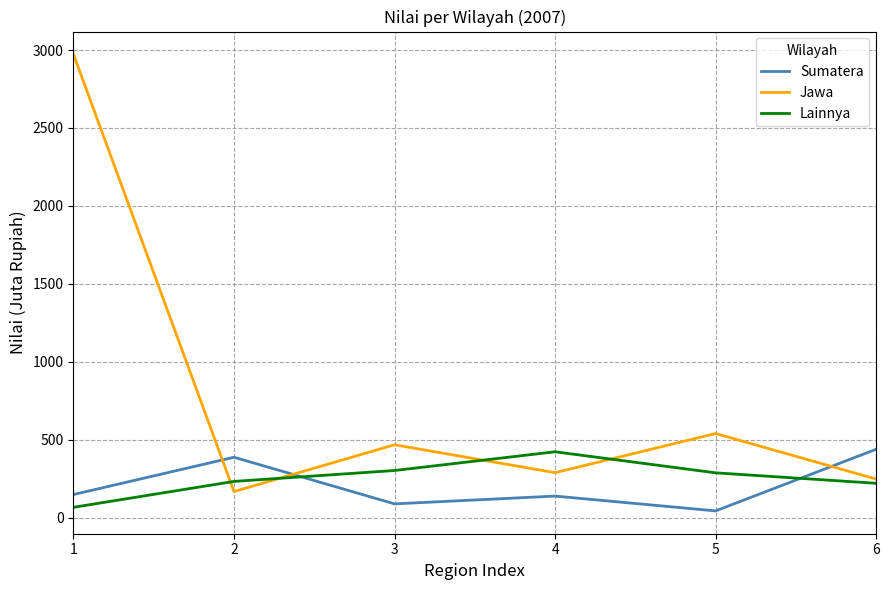

Where do Lainnya and Sumatera first cross each other?

2 and 3